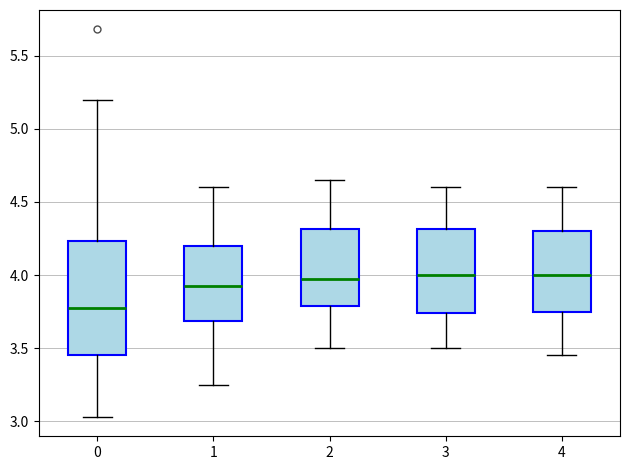

Reading left to right, read every box against the y-axis: the position of its median line, the range the box covers, and the ends of its whiskers. The values are not printed on the chart, so give them approximately, as read against the axis.

0: median 3.80, box 3.45 to 4.25, whiskers 3.05 to 5.20
1: median 3.95, box 3.70 to 4.20, whiskers 3.25 to 4.60
2: median 4.00, box 3.80 to 4.30, whiskers 3.50 to 4.65
3: median 4.00, box 3.75 to 4.30, whiskers 3.50 to 4.60
4: median 4.00, box 3.75 to 4.30, whiskers 3.45 to 4.60